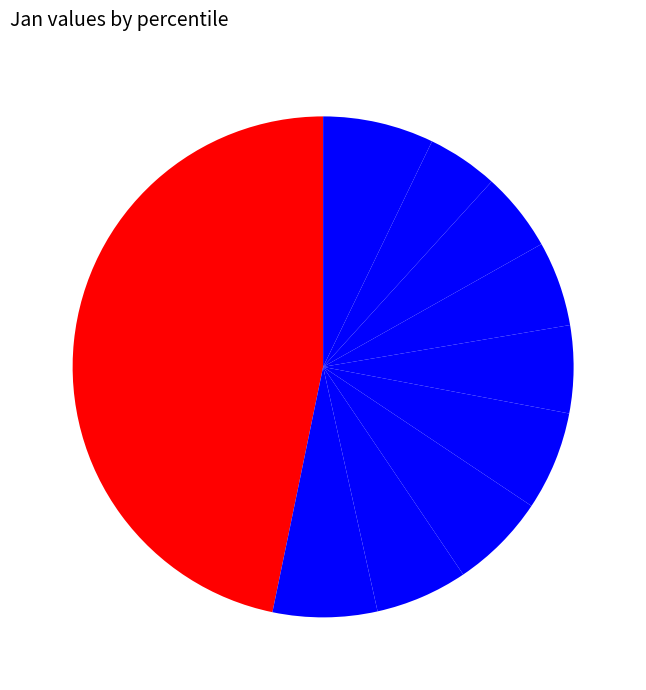

How many slices are in this pie chart?

10